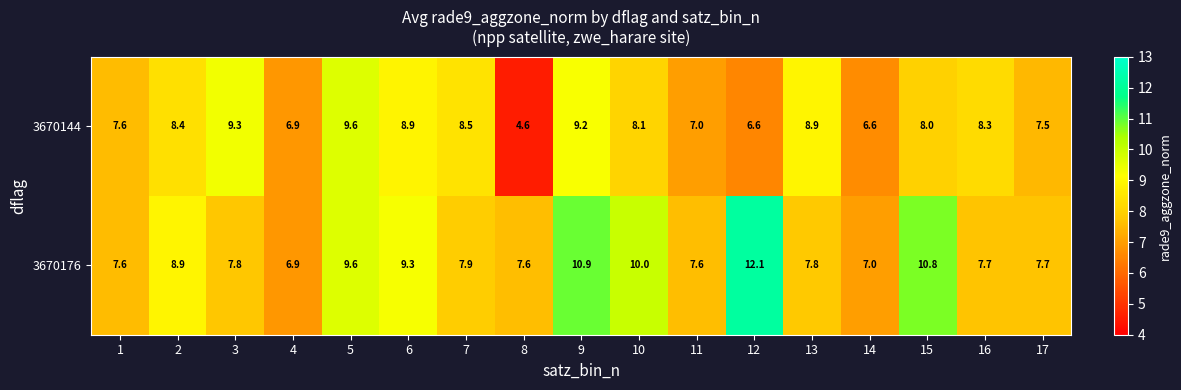

What is the average value of the 3670176 series?

8.7